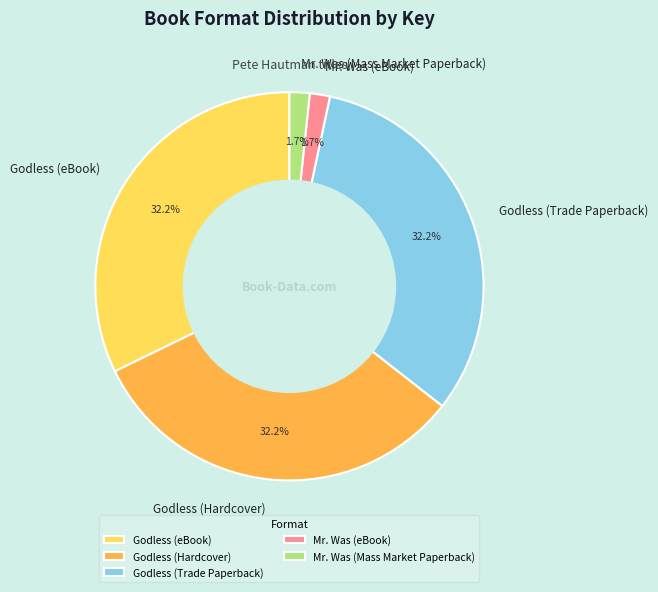

How many segments does this pie chart have?

5